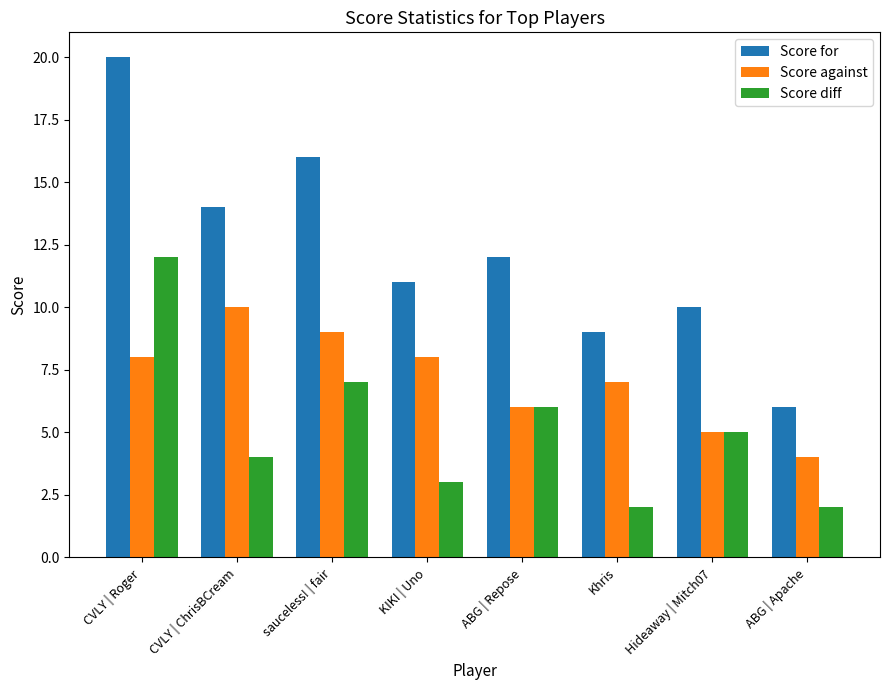

Count the number of categories in the chart.

8